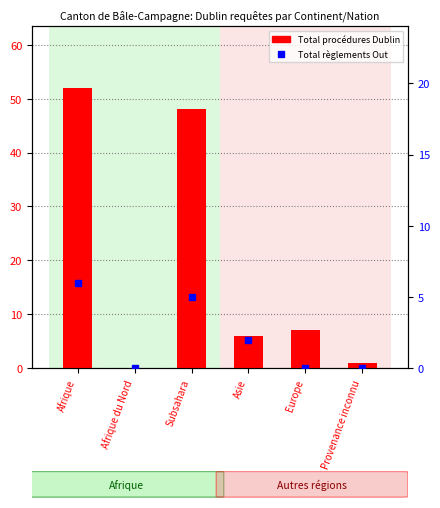

List the series in order of their peak value, lowest first.

Total règlements Out, Total procédures Dublin